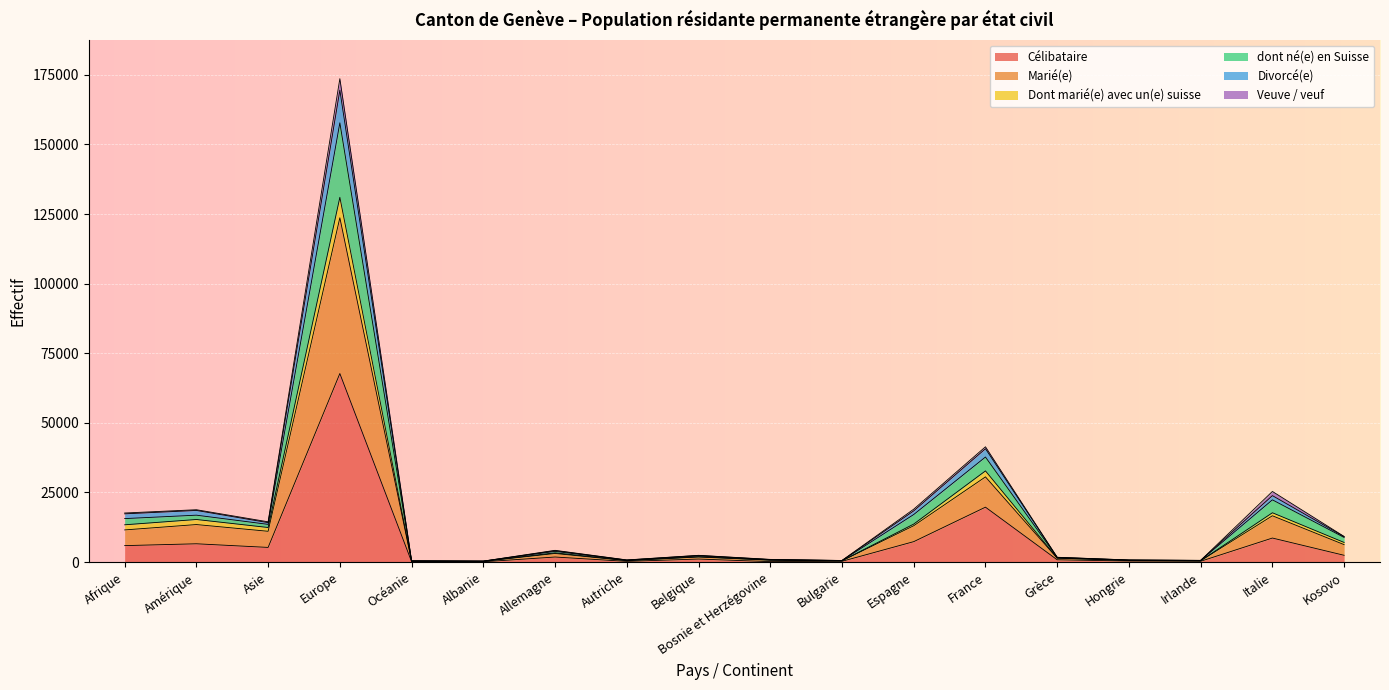

Is the value of Célibataire at Grèce greater than the value of Divorcé(e) at Belgique?

No